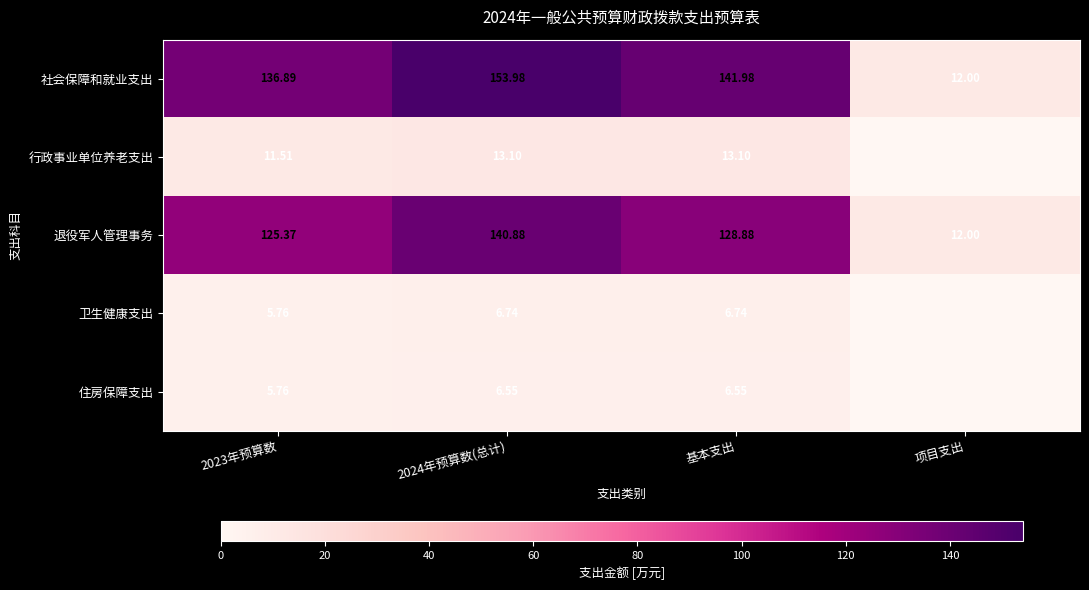

Is the value of 卫生健康支出 at 2024年预算数(总计) greater than the value of 住房保障支出 at 2023年预算数?

Yes